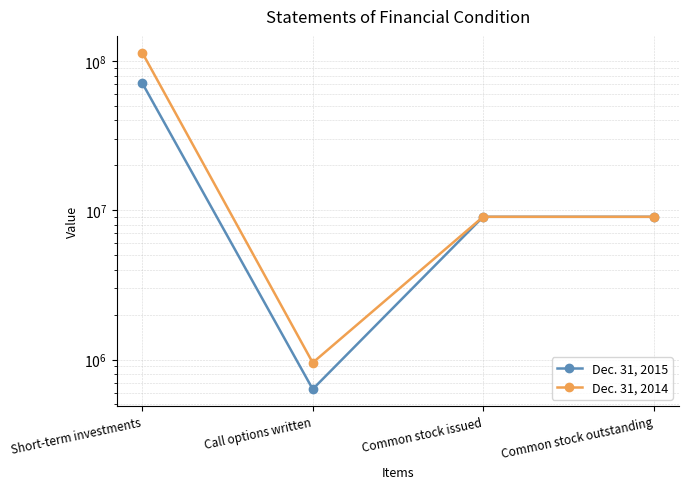

How many data points in Dec. 31, 2015 are less than 9047040?

1